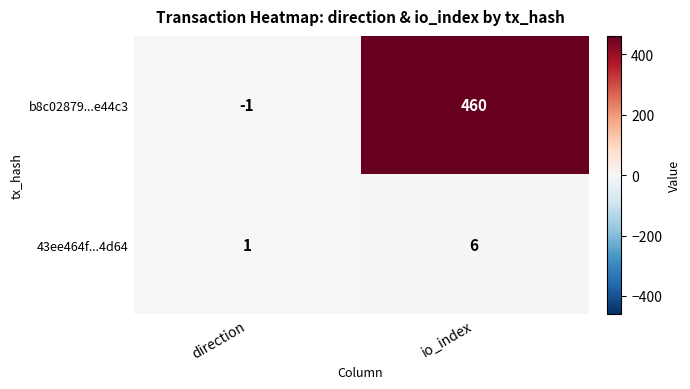

What is the difference between the b8c02879...e44c3 values at direction and io_index?

461